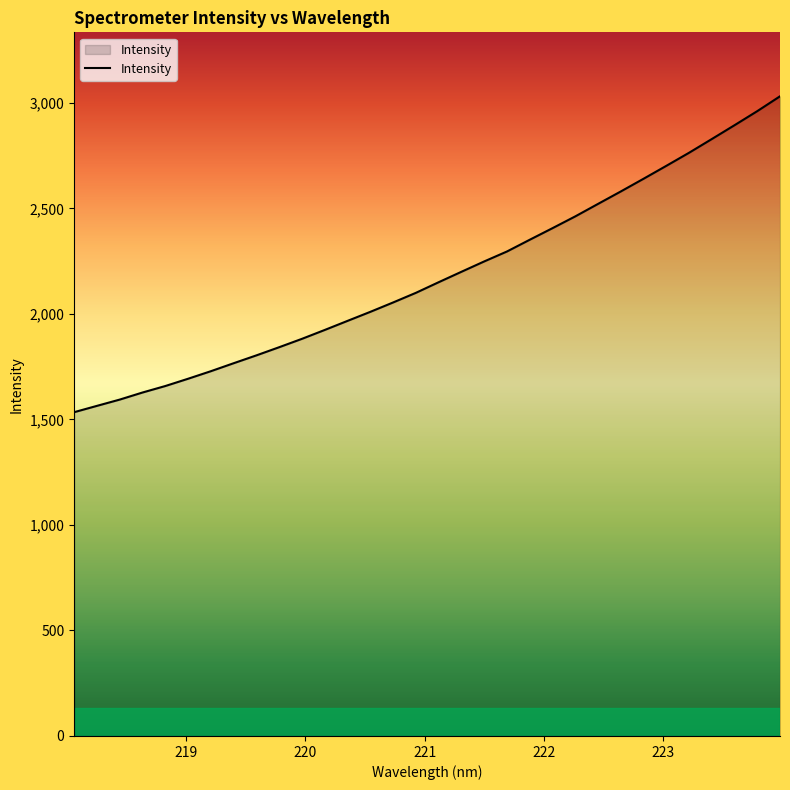

What is the maximum value shown in the chart?

3031.1